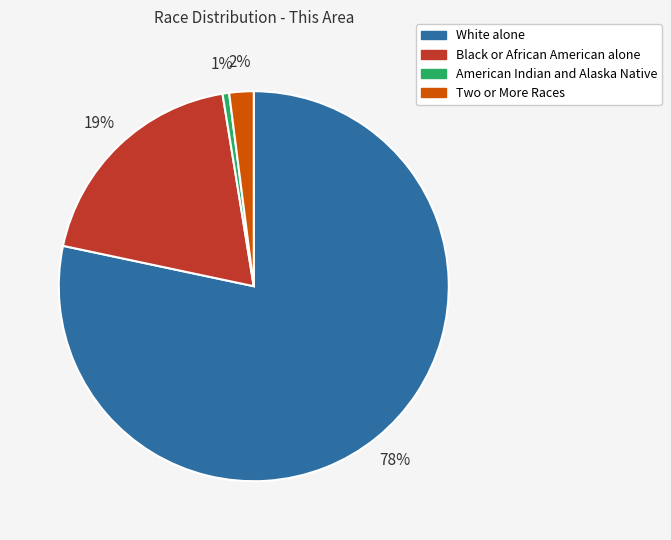

Is there a majority slice in this chart?

Yes